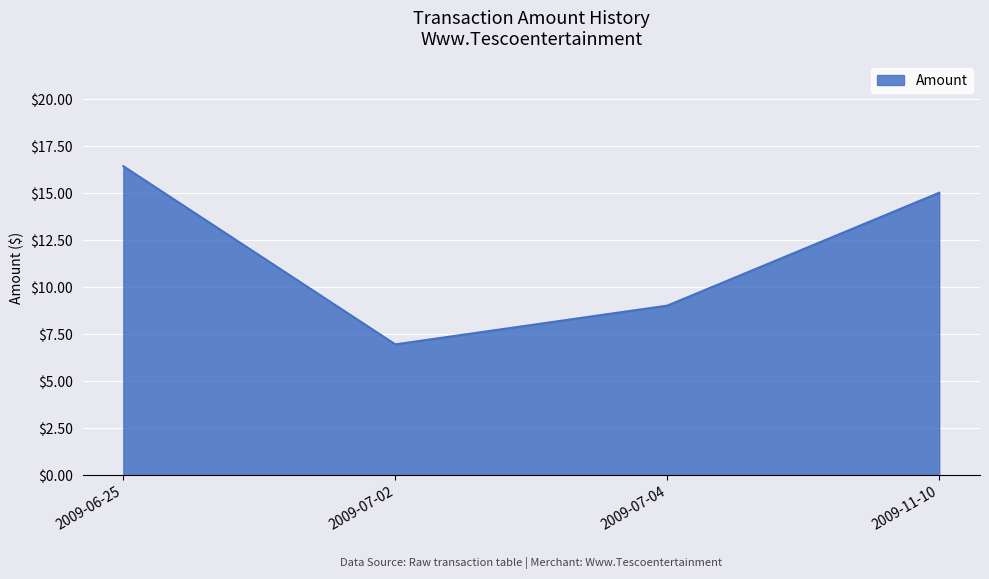

What is the smallest value displayed?

6.9